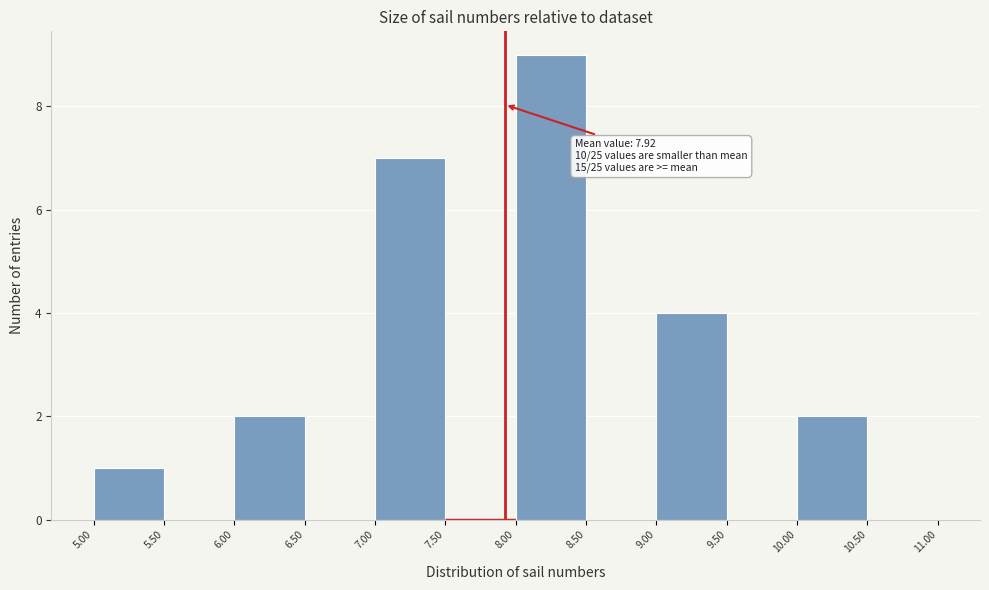

Which range on the x-axis has the tallest bar?

8.00 to 8.50